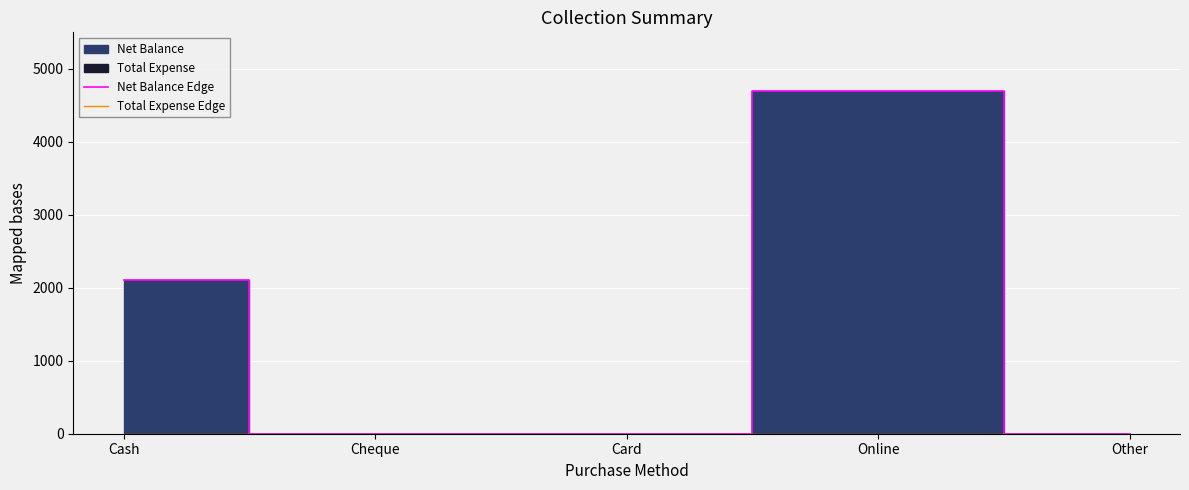

True or false: Total Expense Edge and Net Balance Edge cross at least once.

False